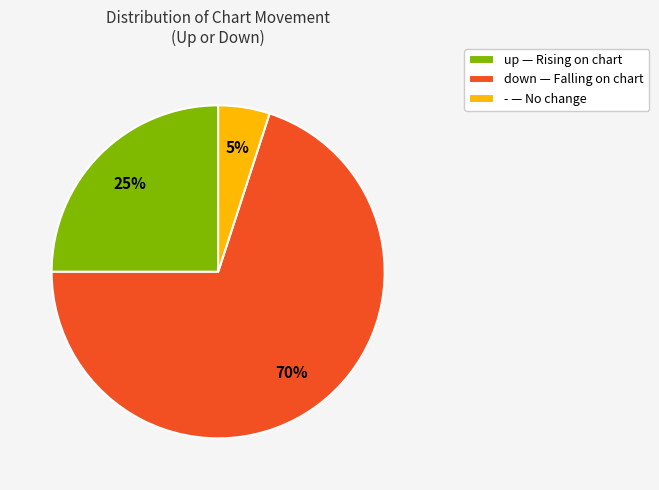

Approximately how many times larger is the value at down compared to up?

2.8